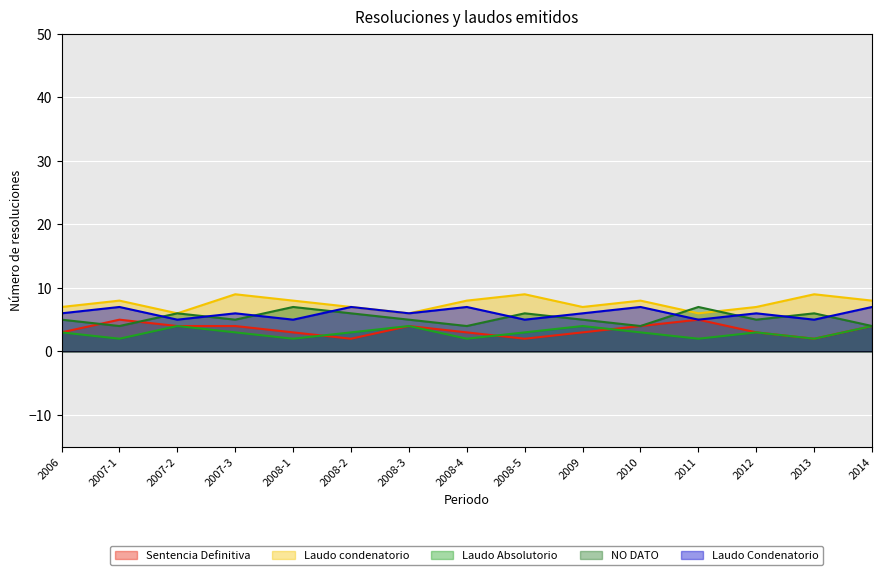

After their last crossing, which series has the higher values: NO DATO or Laudo condenatorio?

Laudo condenatorio